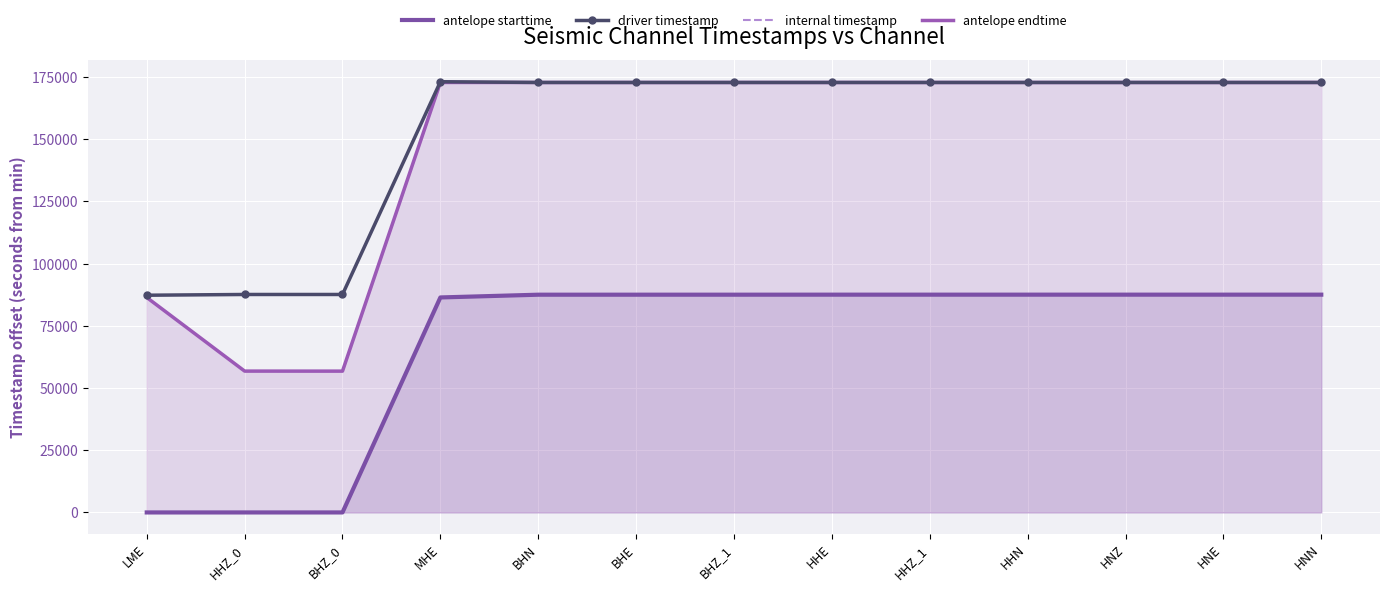

Which series has the largest total across all categories?

driver timestamp